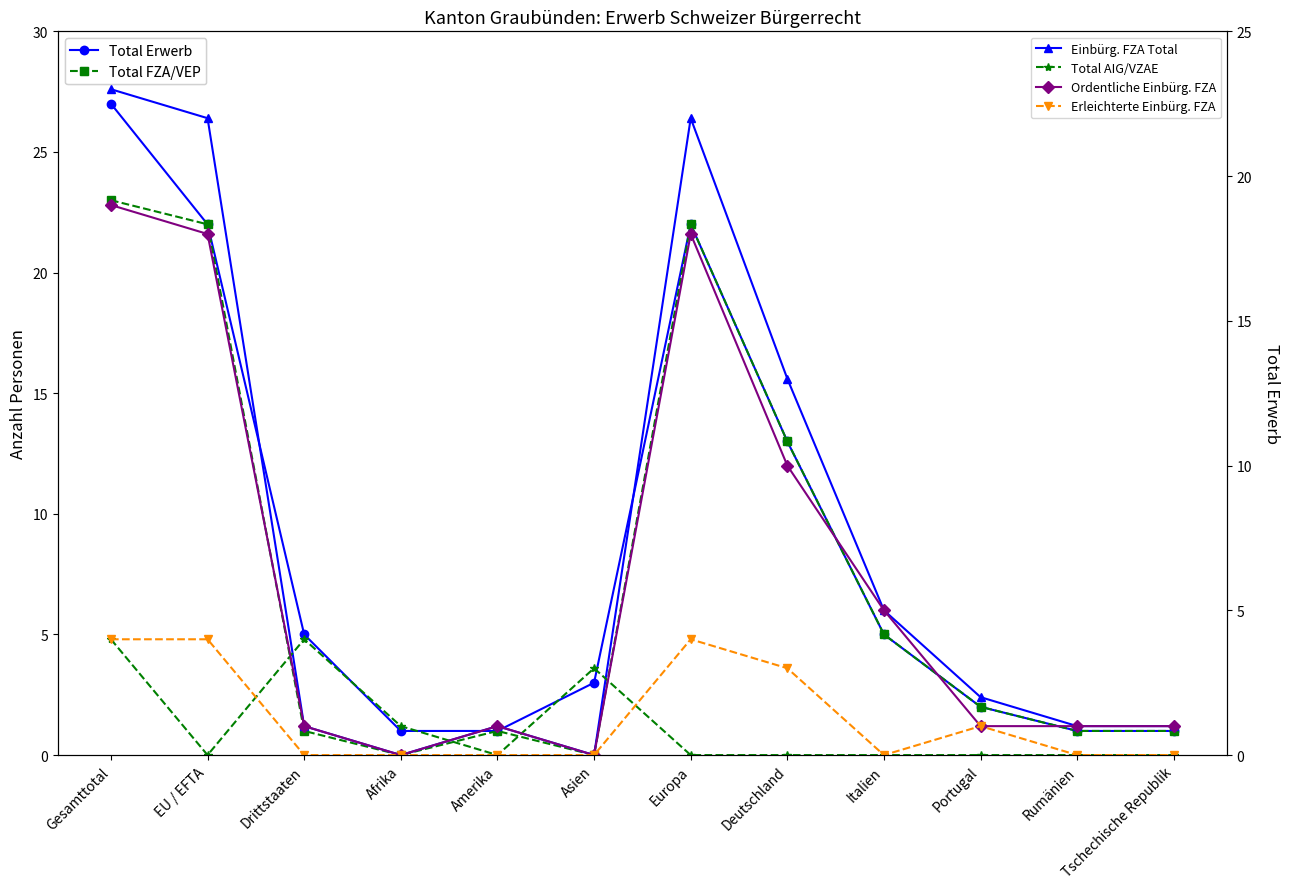

Where is the first local maximum for Total Erwerb?

Europa